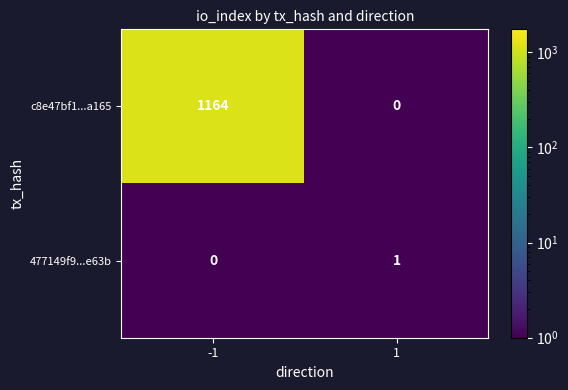

How many categories are shown in the chart?

2